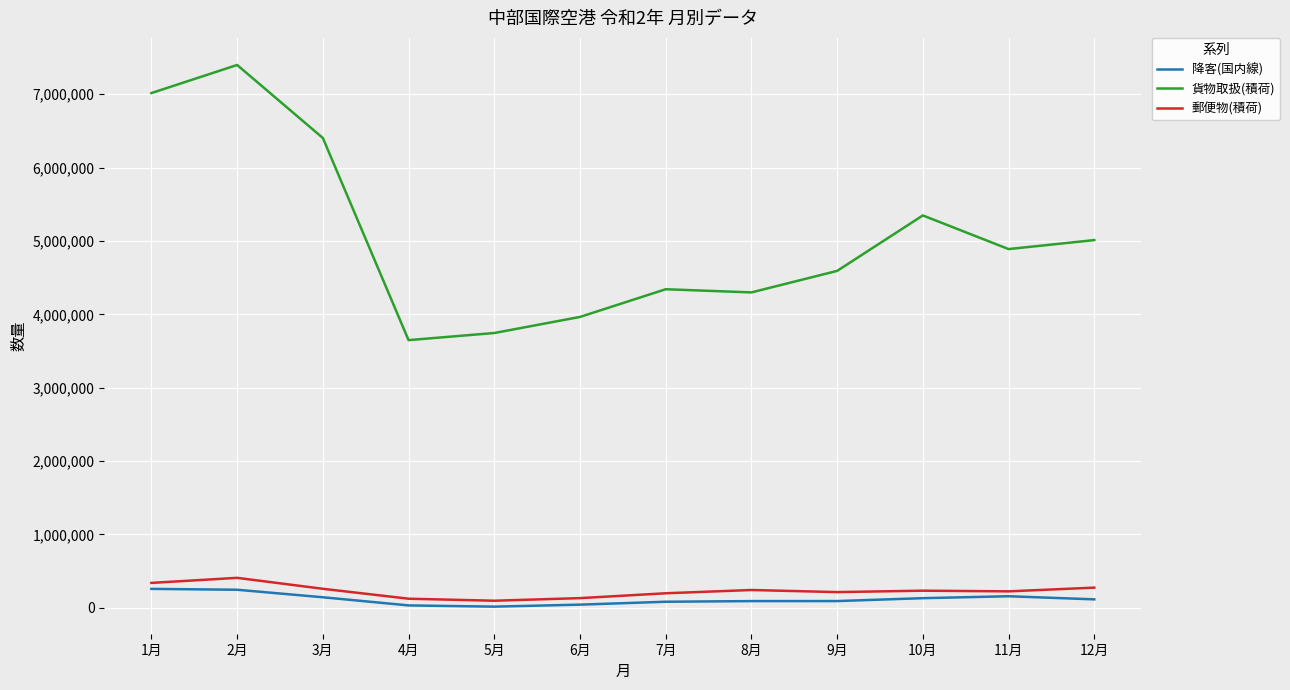

The value of 貨物取扱(積荷) at 11月 is 4889544. True or false?

True